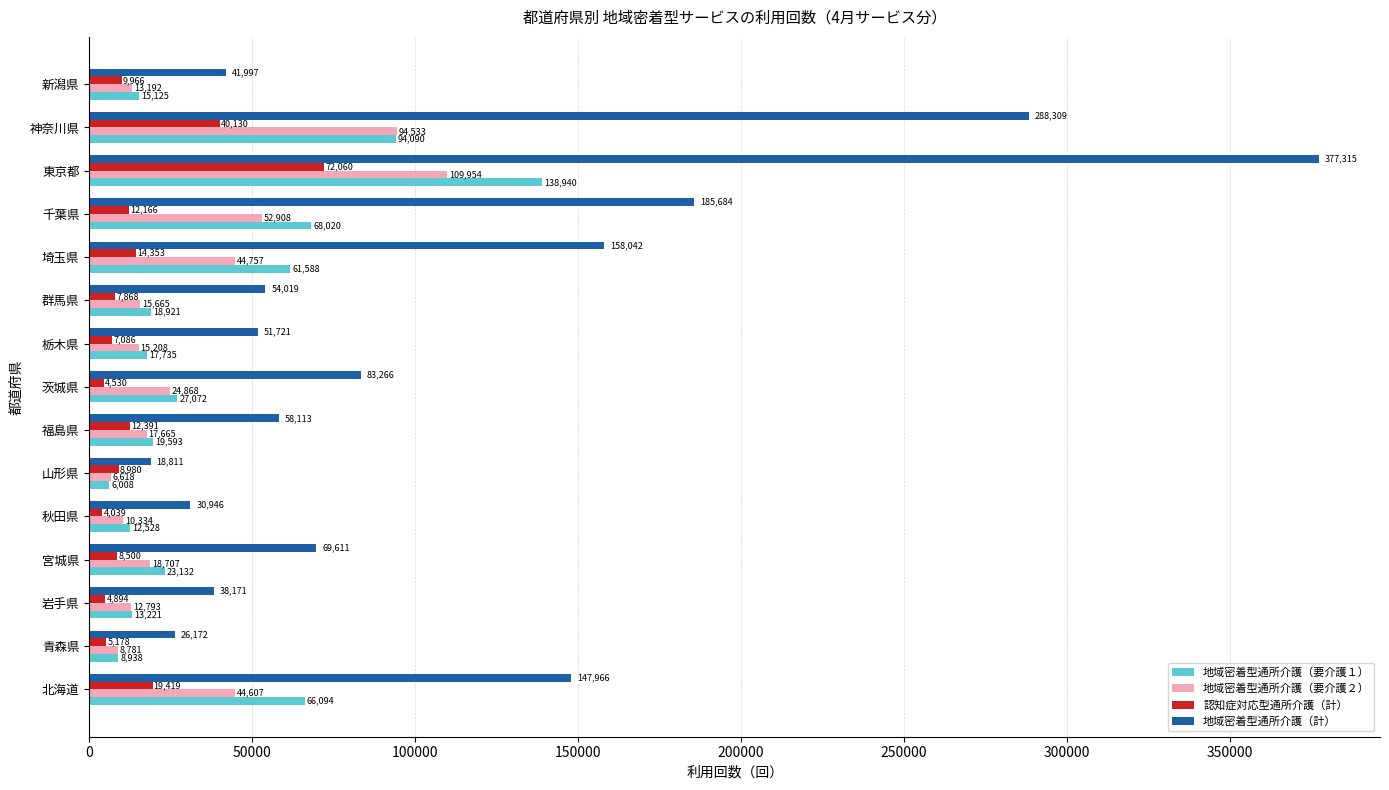

How many values in the 地域密着型通所介護（要介護２） series are below 17665?

7